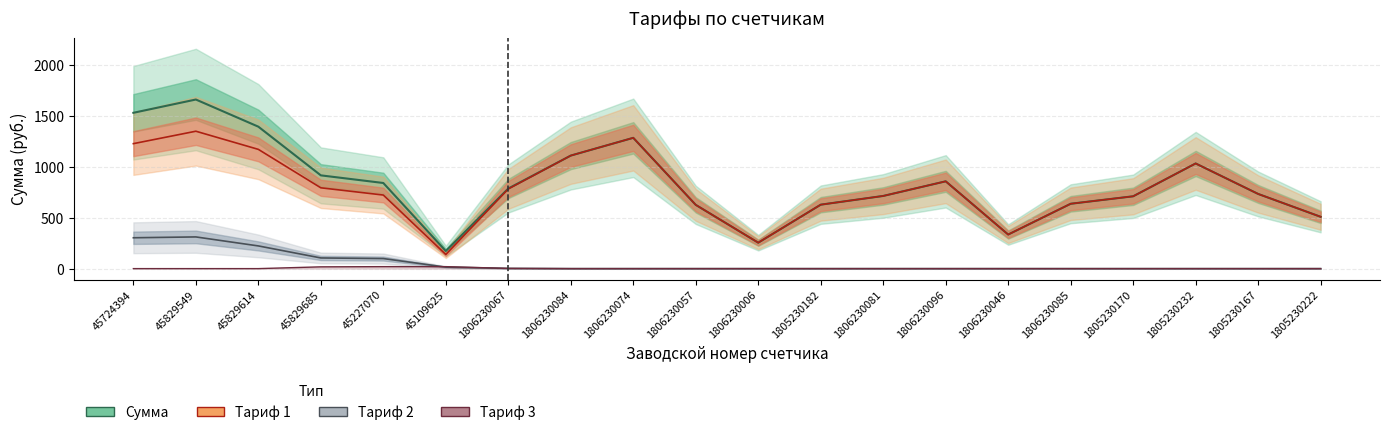

Reading left to right, extract all data points from this chart.

Сумма: 45724394=1532.7	45829549=1663.3	45829614=1396.3	45829685=917.3	45227070=842.2	45109625=173.1	1806230067=787.9	1806230084=1111.9	1806230074=1286.5	1806230057=627.1	1806230006=255.1	1805230182=629.0	1806230081=714.8	1806230096=858.7	1806230046=335.3	1806230085=638.0	1805230170=711.5	1805230232=1034.4	1805230167=734.6	1805230222=509.7
Тариф 1: 45724394=1229.2	45829549=1351.5	45829614=1173.0	45829685=794.9	45227070=723.8	45109625=139.0	1806230067=783.7	1806230084=1111.9	1806230074=1286.5	1806230057=627.1	1806230006=255.1	1805230182=629.0	1806230081=714.8	1806230096=858.7	1806230046=335.3	1806230085=638.0	1805230170=711.5	1805230232=1034.4	1805230167=734.6	1805230222=509.7
Тариф 2: 45724394=303.5	45829549=311.8	45829614=223.3	45829685=105.0	45227070=99.0	45109625=14.6	1806230067=2.3	1806230084=0.0	1806230074=0.0	1806230057=0.0	1806230006=0.0	1805230182=0.0	1806230081=0.0	1806230096=0.0	1806230046=0.0	1806230085=0.0	1805230170=0.0	1805230232=0.0	1805230167=0.0	1805230222=0.0
Тариф 3: 45724394=0.0	45829549=0.0	45829614=0.0	45829685=17.5	45227070=19.5	45109625=19.5	1806230067=2.0	1806230084=0.0	1806230074=0.0	1806230057=0.0	1806230006=0.0	1805230182=0.0	1806230081=0.0	1806230096=0.0	1806230046=0.0	1806230085=0.0	1805230170=0.0	1805230232=0.0	1805230167=0.0	1805230222=0.0